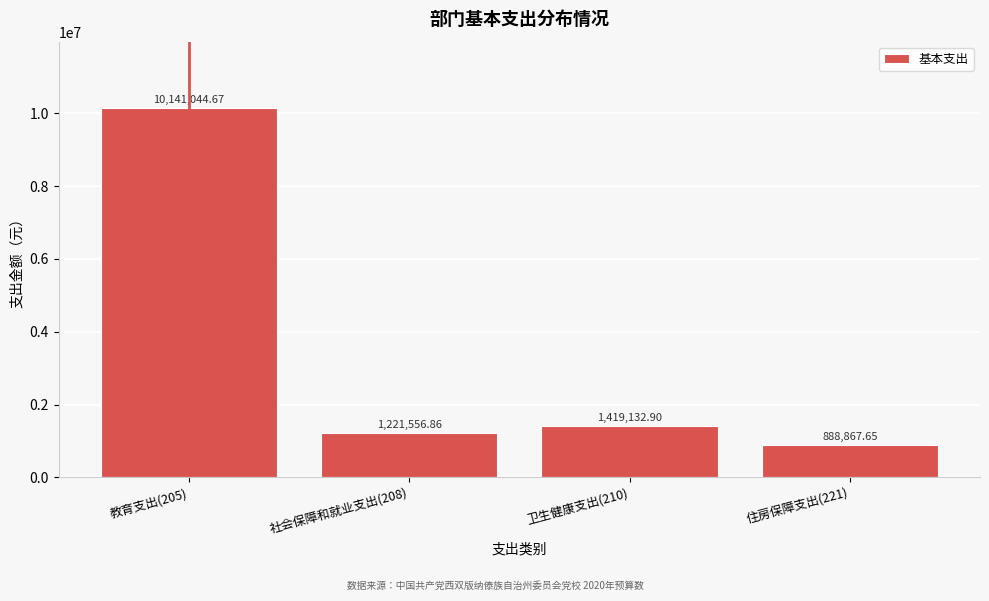

What is the change in value from 教育支出(205) to 住房保障支出(221)?

-9252177.0